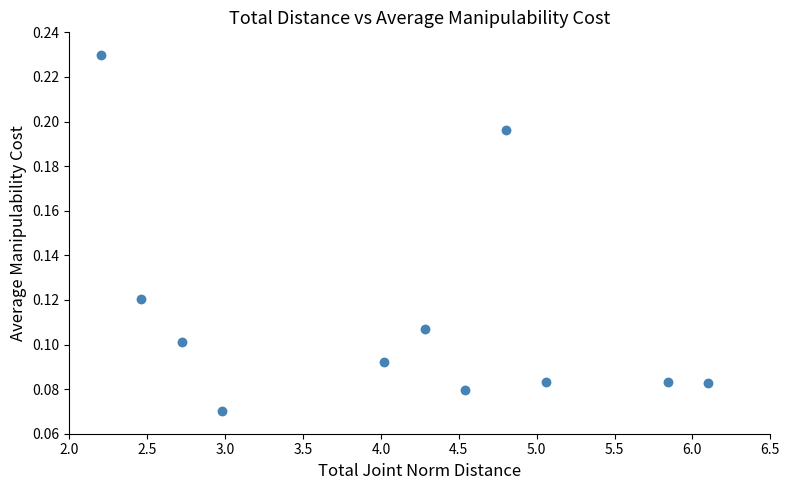

What is the average X value?

4.1